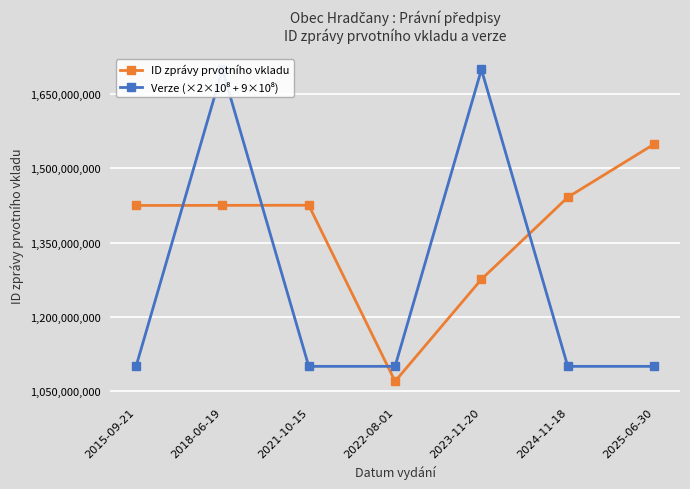

What position from the right is 2024-11-18?

2